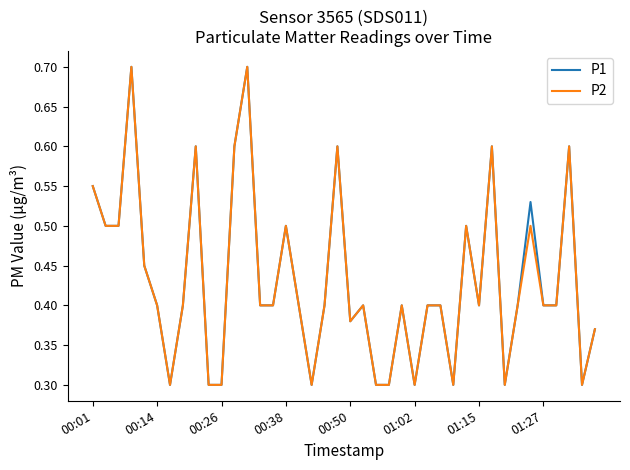

What is the smallest value displayed?

0.3